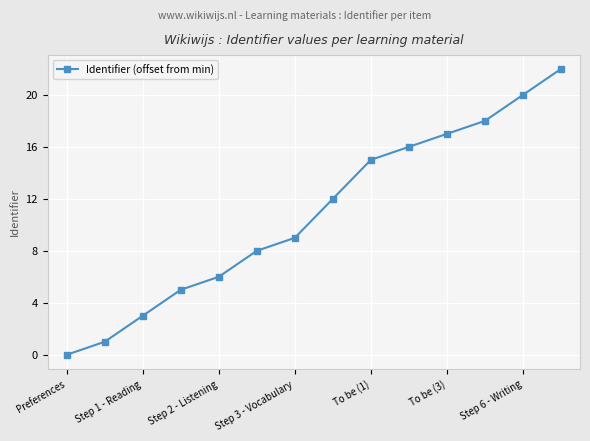

How many lines are shown in the chart?

1